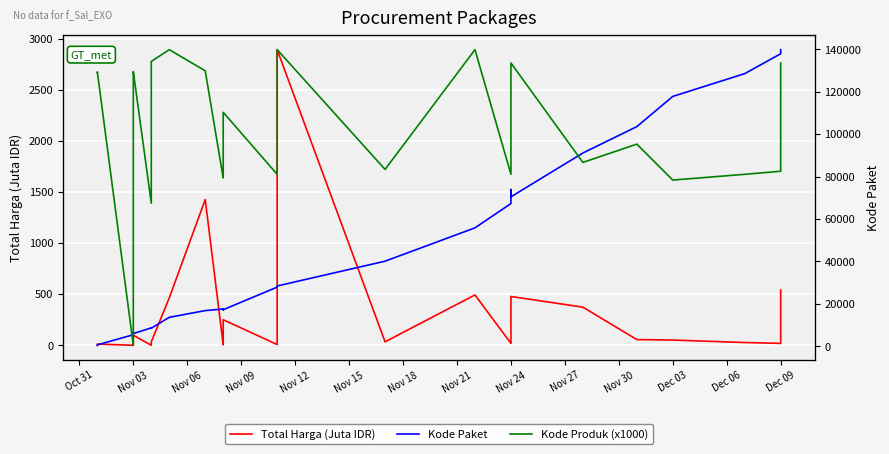

Which has a higher value, Dec 09 or 33?

Dec 09